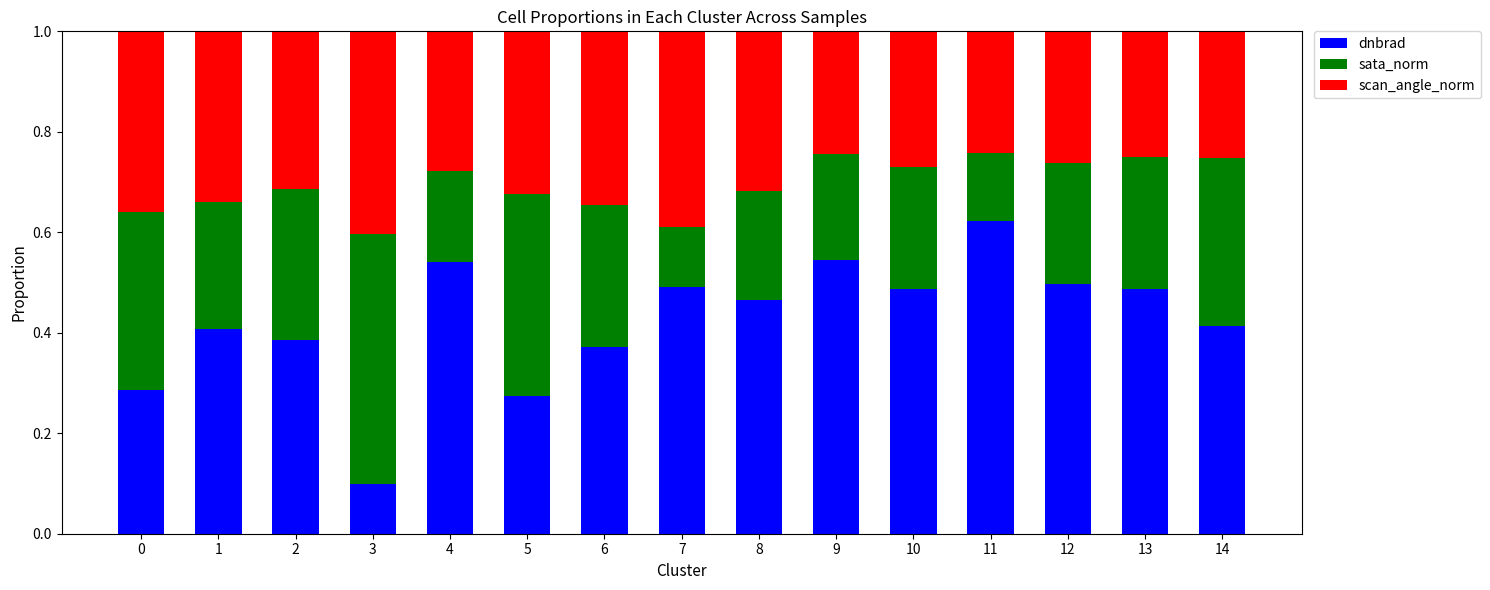

At which label does dnbrad reach its peak?

11